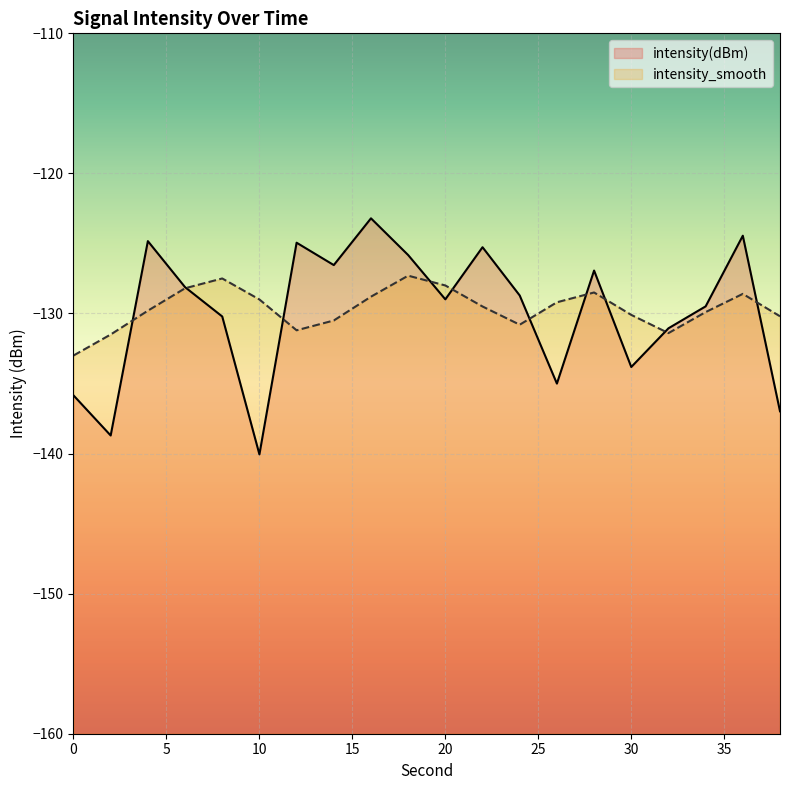

Which series has the largest total across all categories?

intensity_smooth